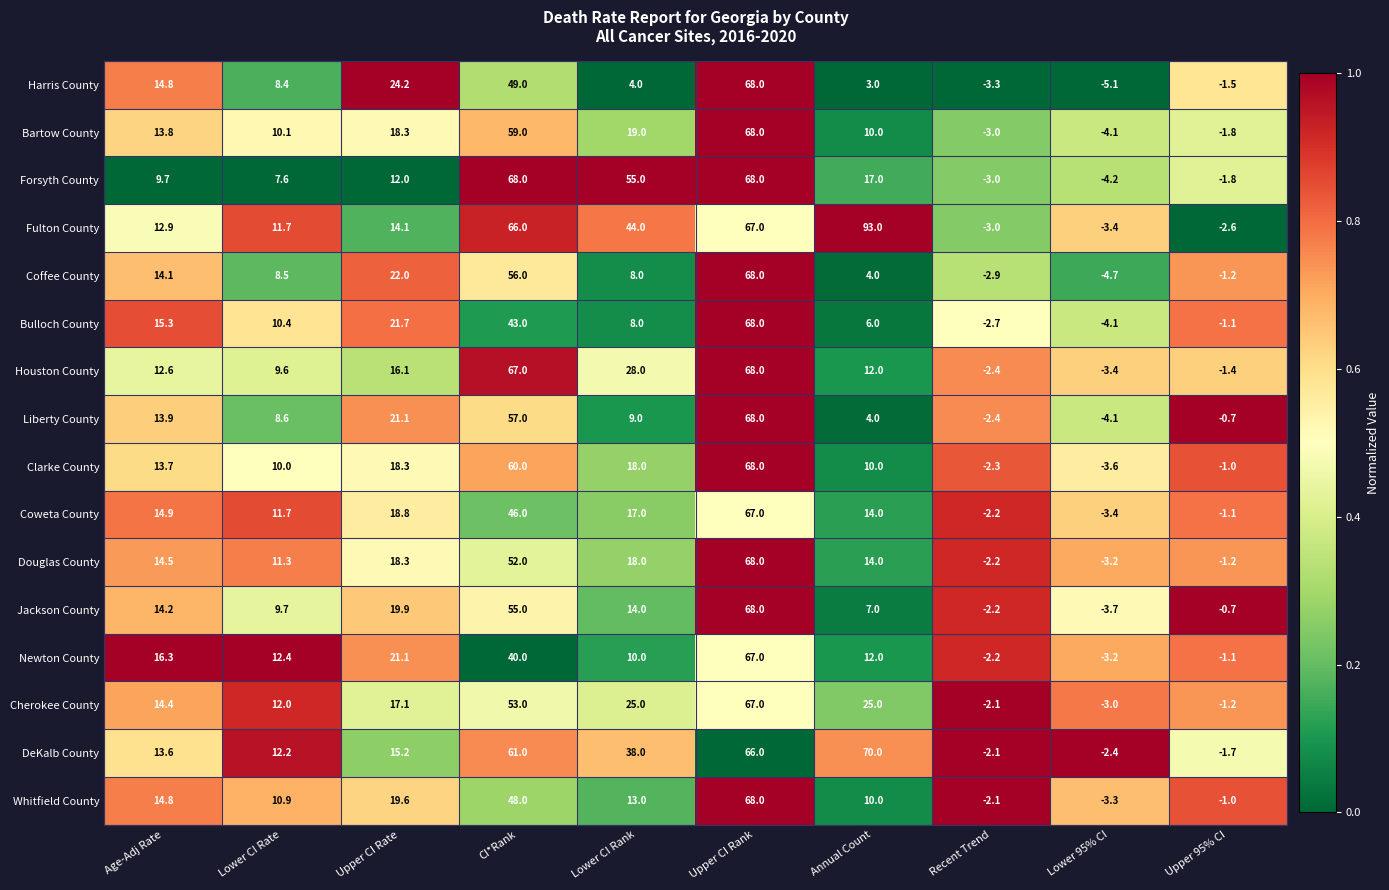

What is the greatest value displayed?

93.0